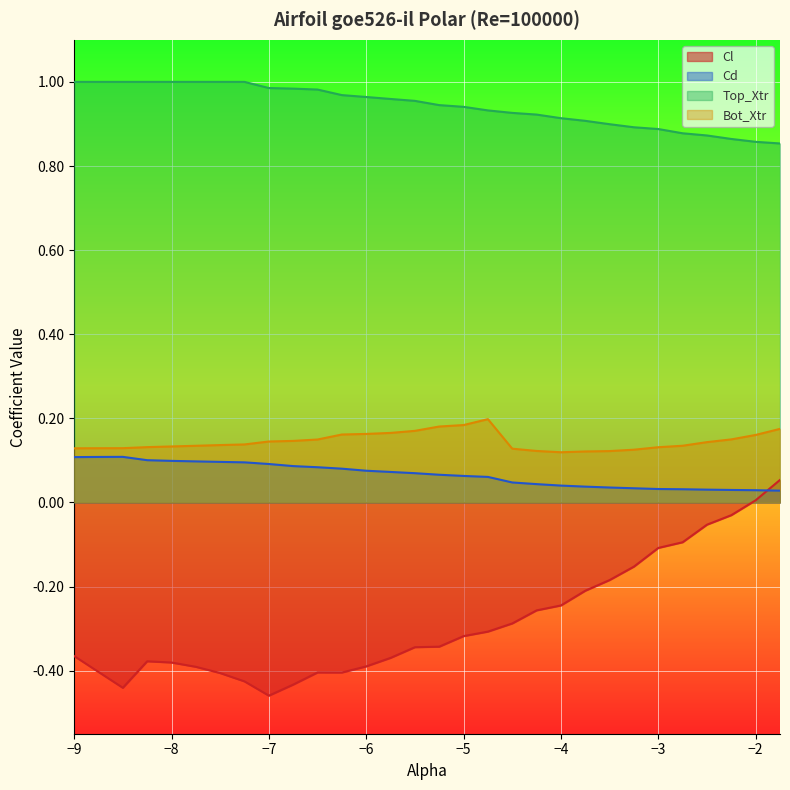

Is the value of Cl at -2.75 greater than the value of Bot_Xtr at -3.25?

No